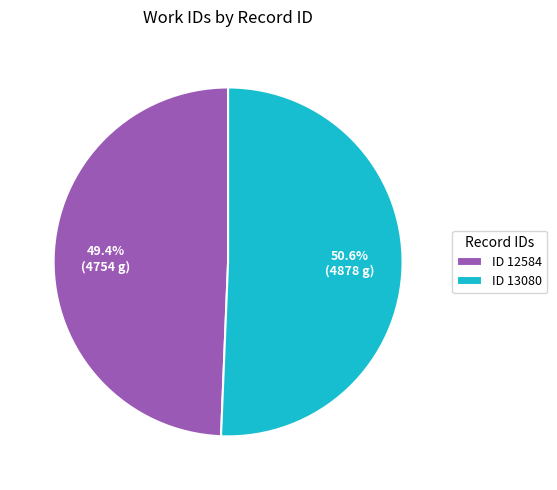

What is the majority slice?

ID 13080